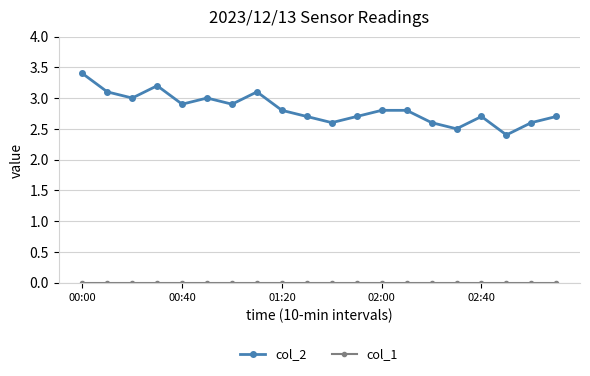

What is the highest value of the col_2 series?

3.4